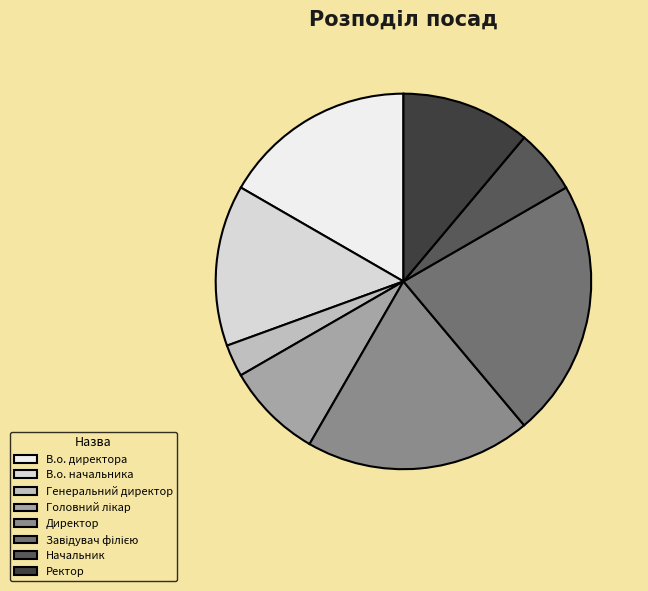

What percentage do В.о. директора and Начальник together represent?

22.2%